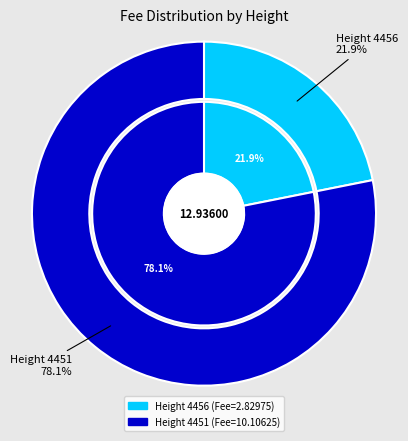

What is the largest slice in the pie chart?

4451